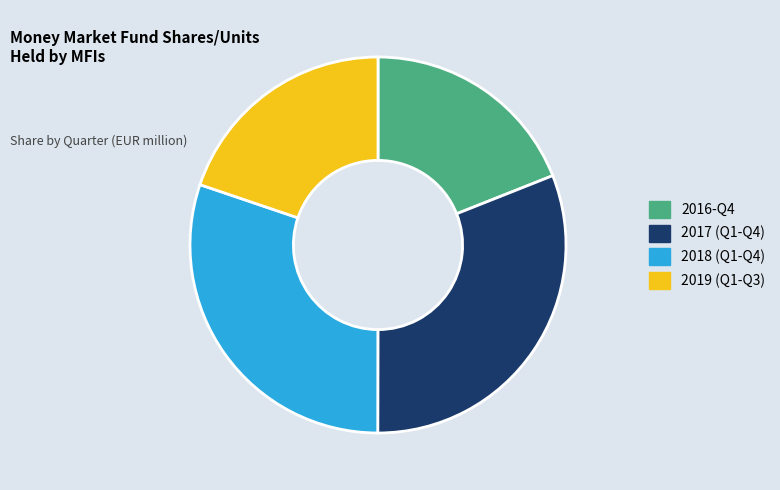

Is it true that 2018 (Q1-Q4) is 45% of the pie?

False